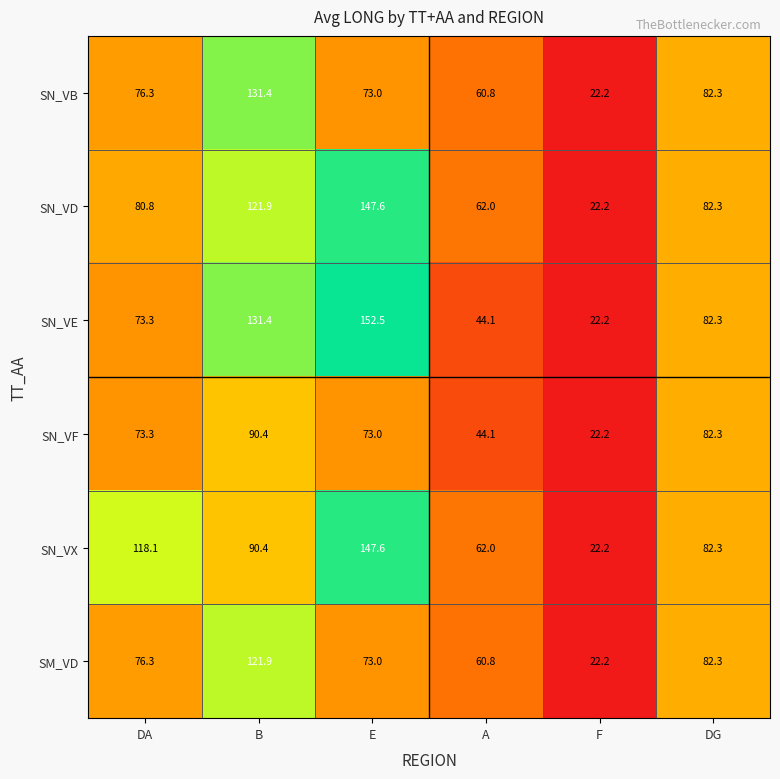

Where does the SM_VD series first go above 76?

DA